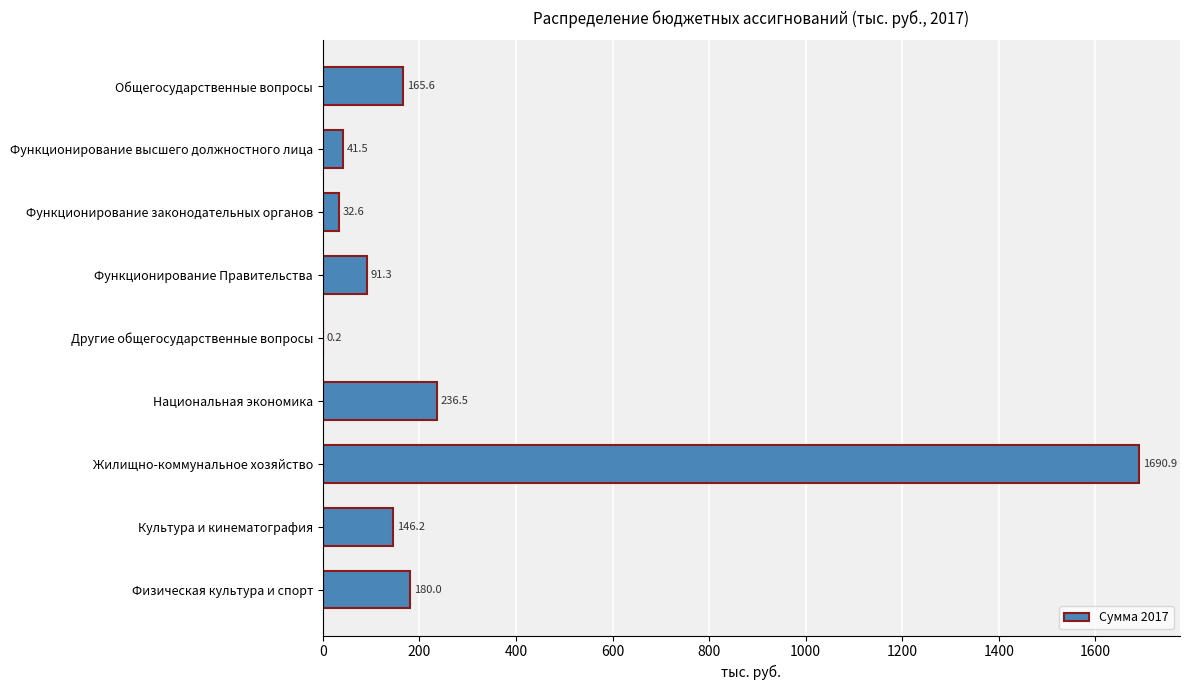

What is the sum of the values at Жилищно-коммунальное хозяйство and Культура и кинематография?

1837.1